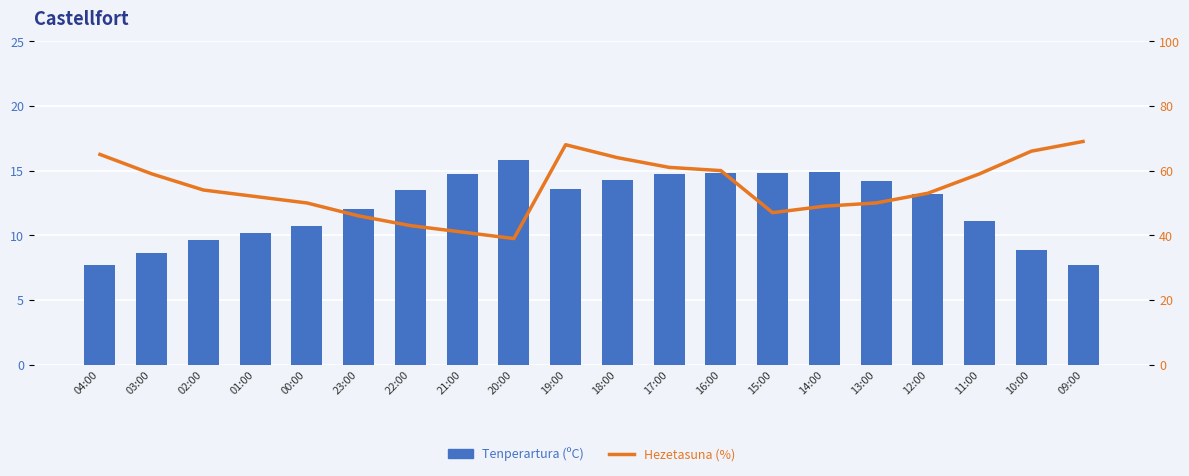

What is the average value of the Tenperartura (ºC) series?

12.2